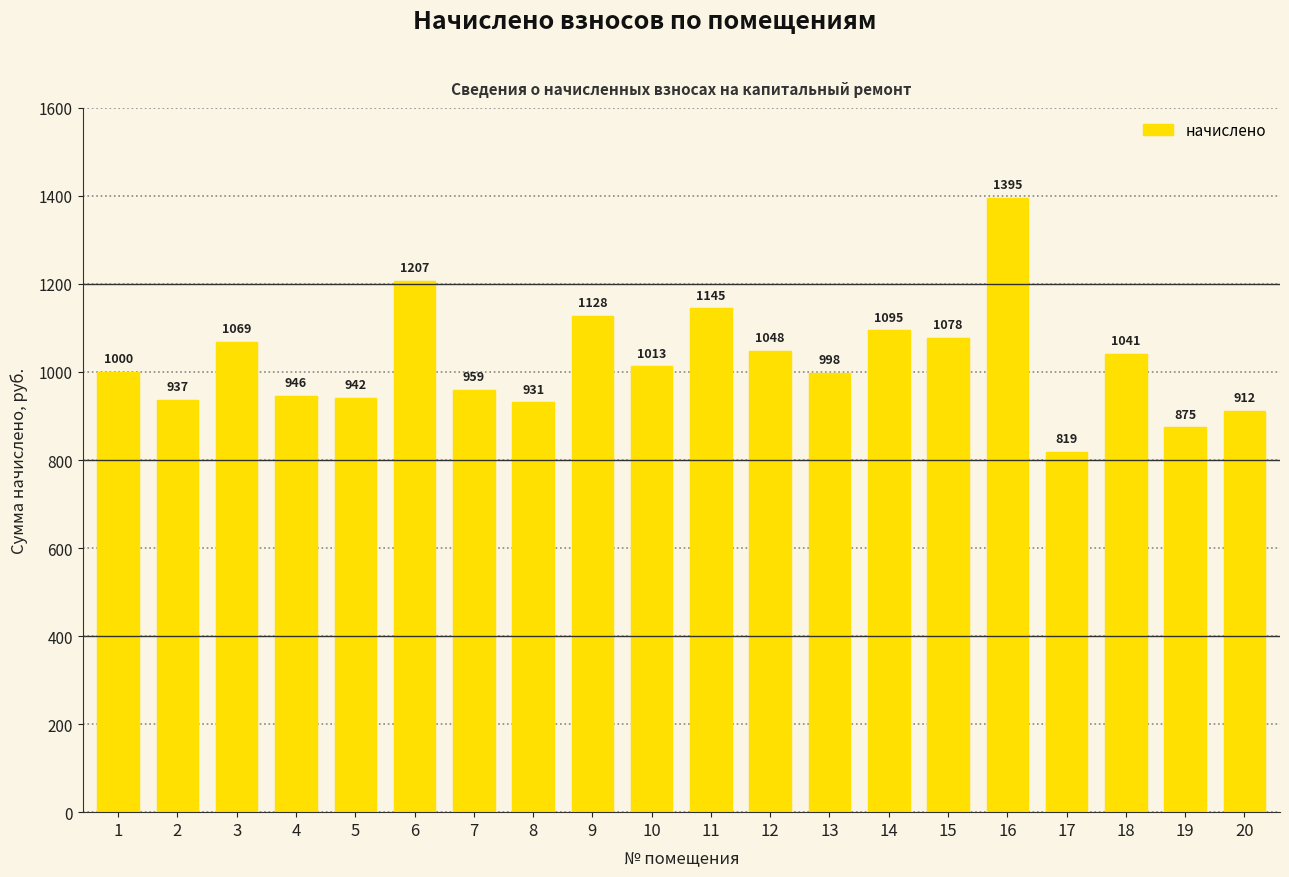

List the labels in order of value, largest first.

16, 6, 11, 9, 14, 15, 3, 12, 18, 10, 1, 13, 7, 4, 5, 2, 8, 20, 19, 17